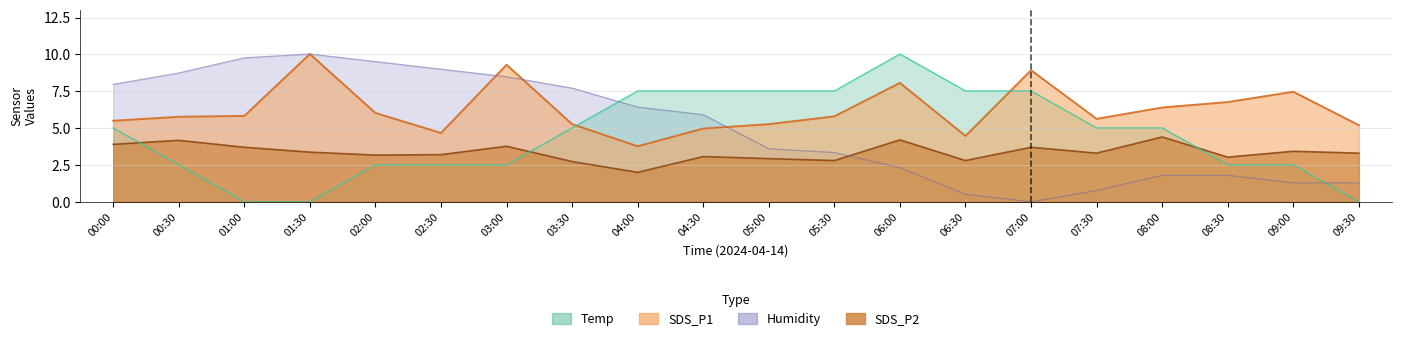

At how many categories does at least one series exceed 0?

20